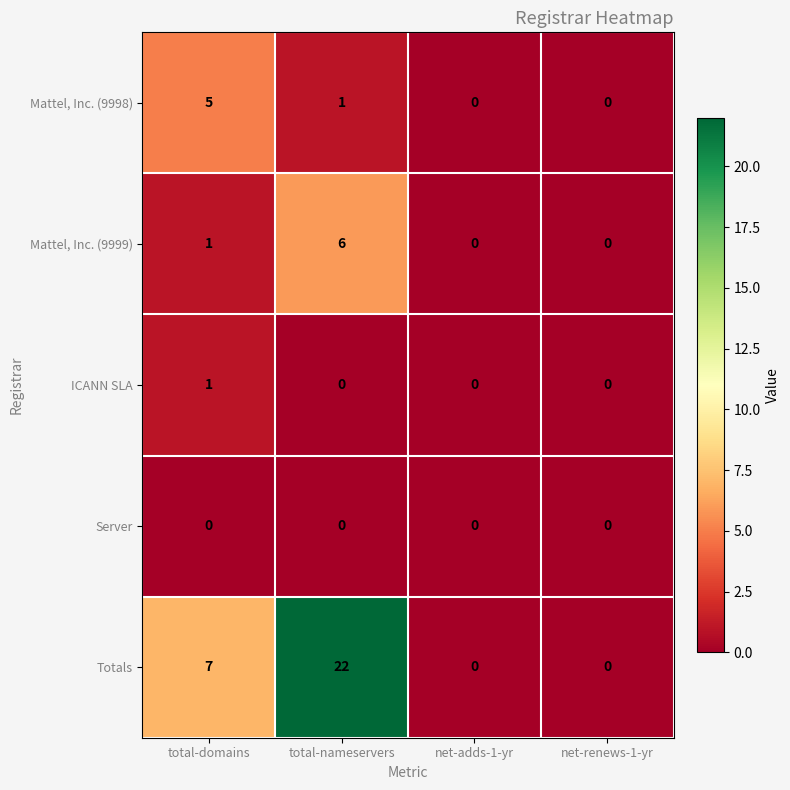

Which category has the highest value across all series?

total-nameservers